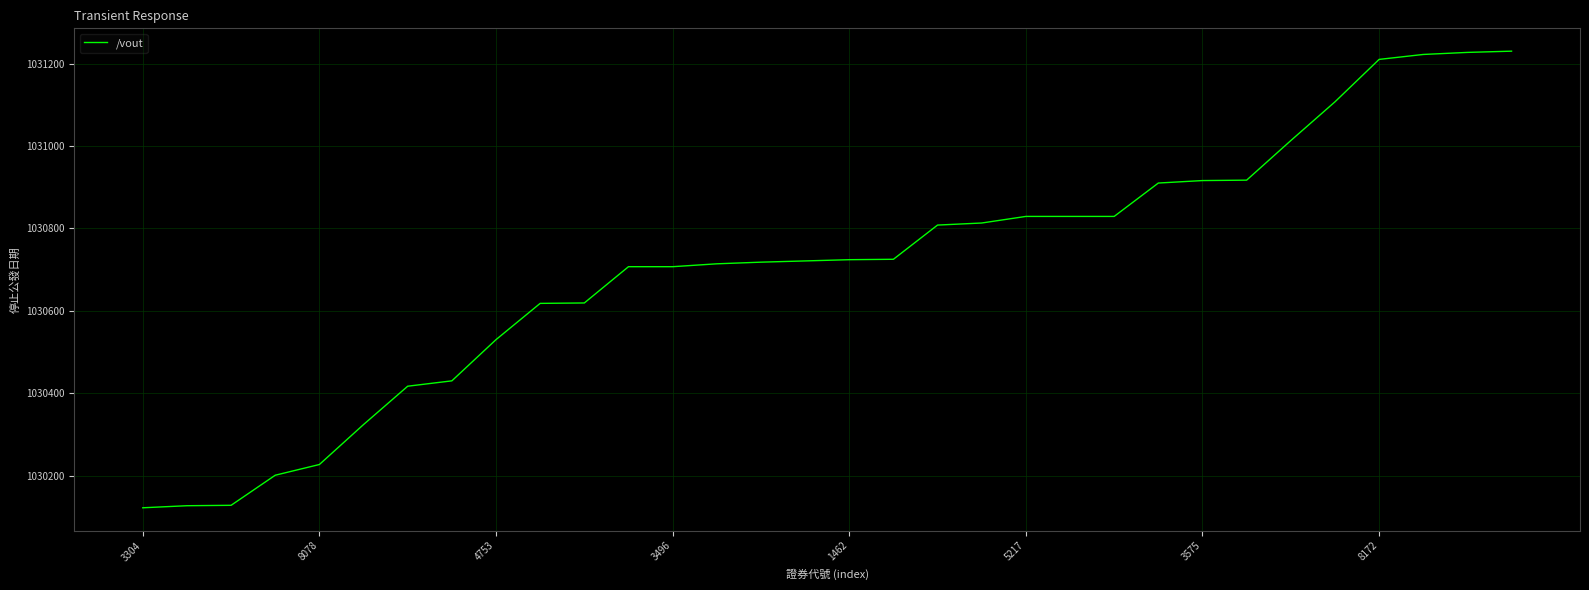

What is the greatest value displayed?

1031230